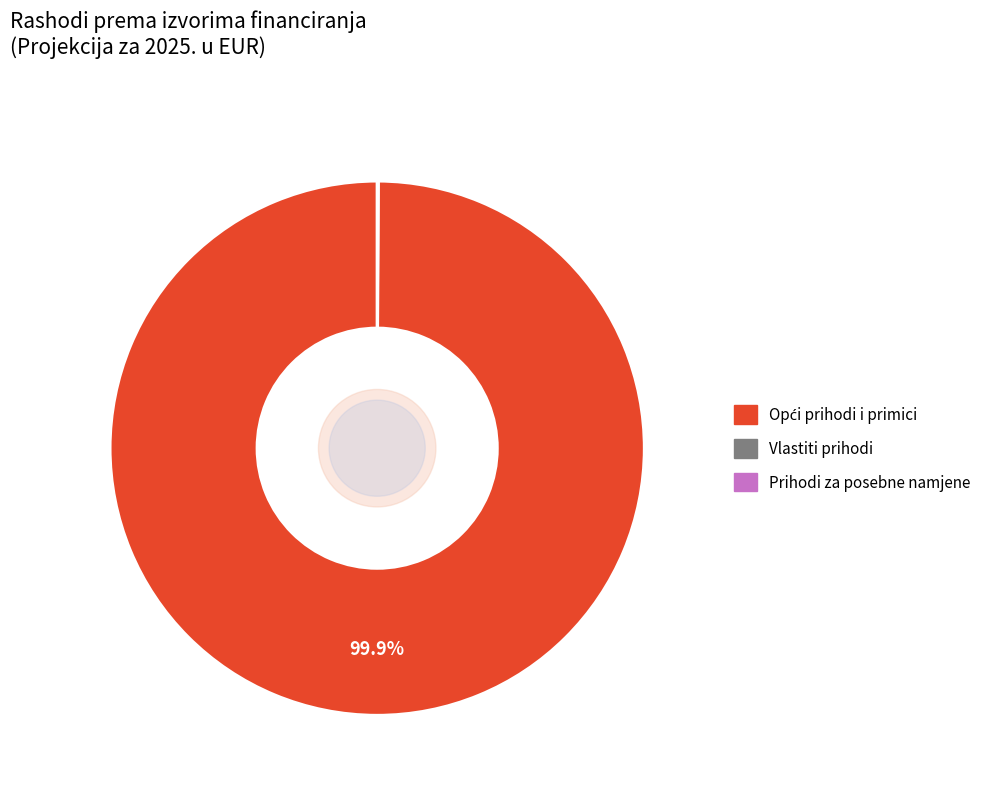

Is there a majority slice in this chart?

Yes